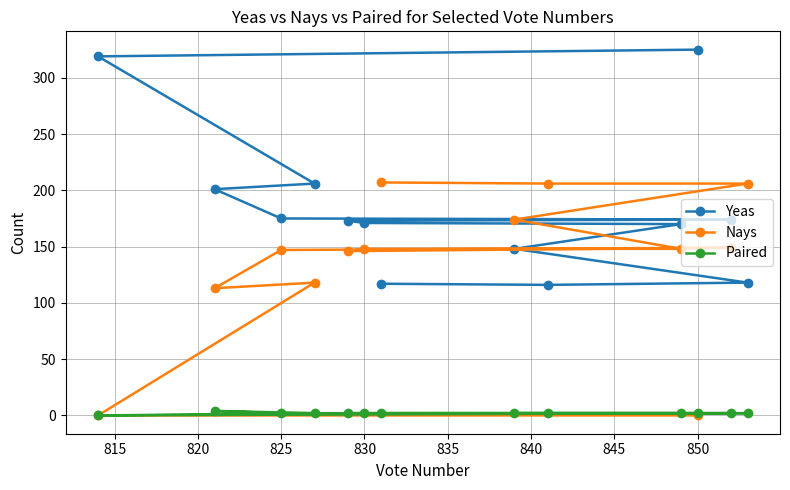

In Nays, how many points are lower than both neighbors (excluding endpoints)?

2